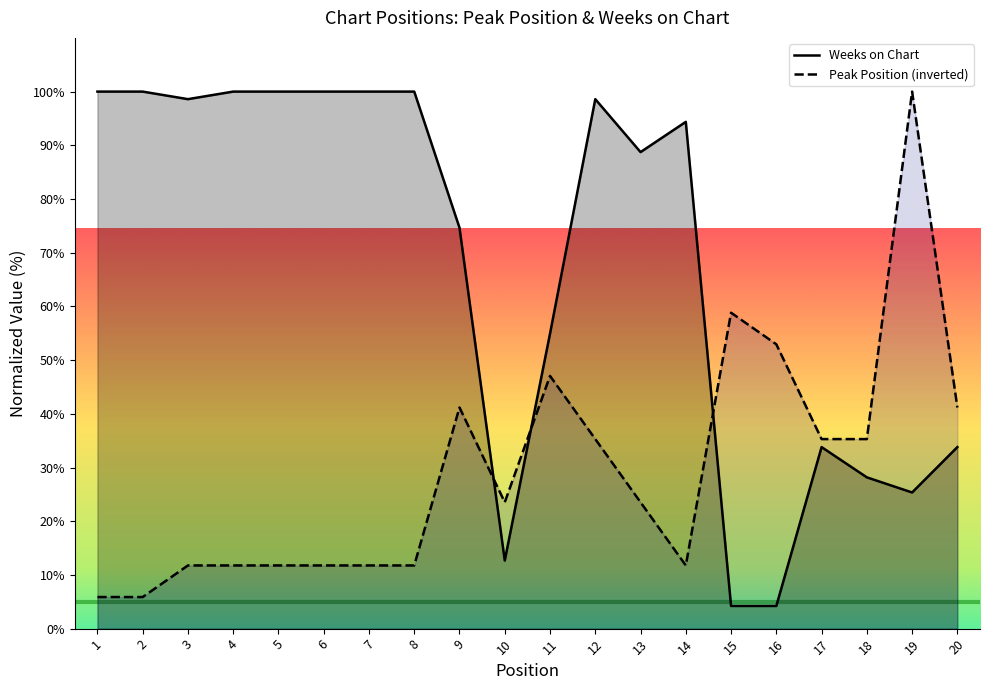

What is the difference between the second highest and second lowest values in the Peak Position series?

52.9